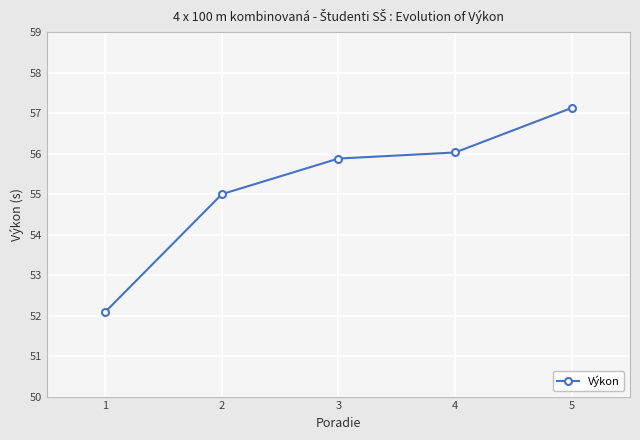

The chart shows a value of 56.0 at 4. True or false?

True